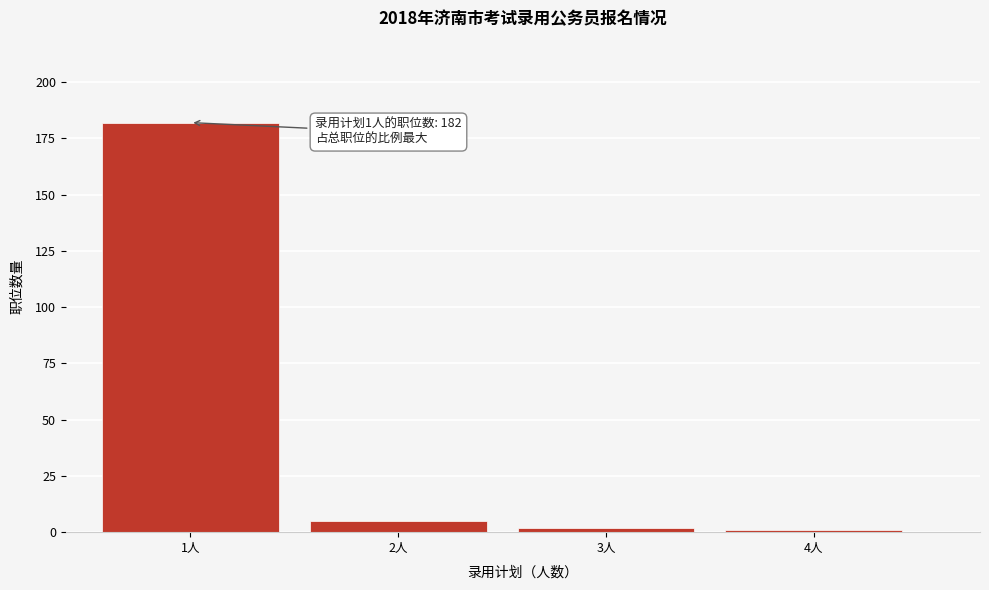

Reading right to left, transcribe all the data shown in this chart.

1	2	5	182